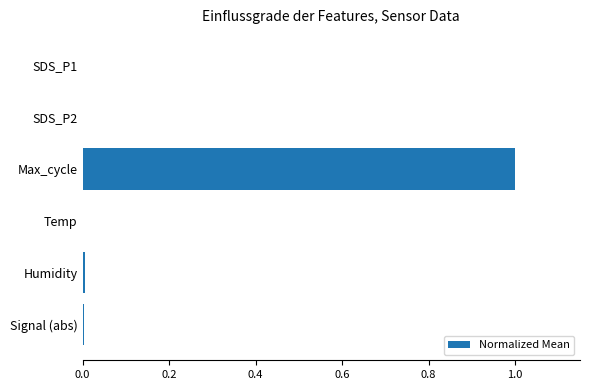

Between Max_cycle and SDS_P1, which is larger?

Max_cycle